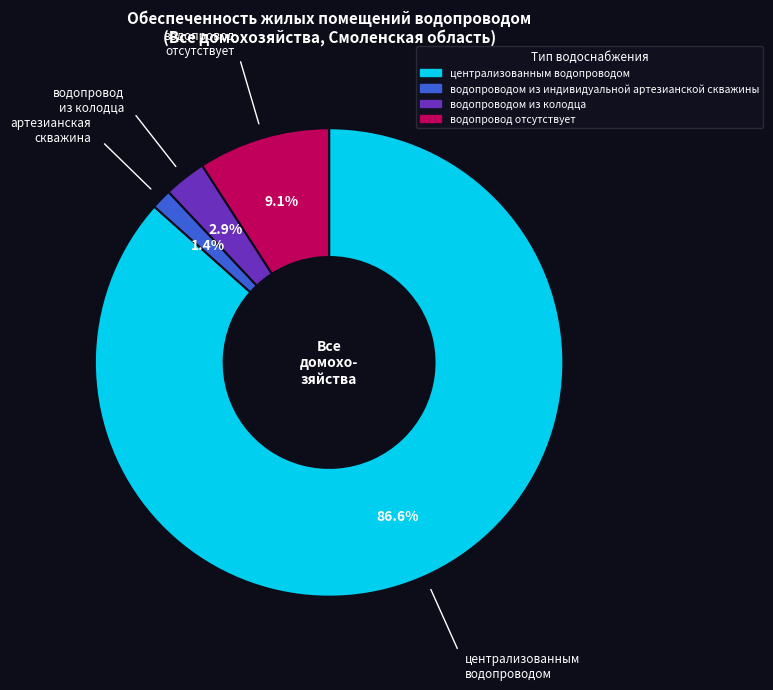

To the nearest percent, what percentage of the pie is водопровод отсутствует?

9%